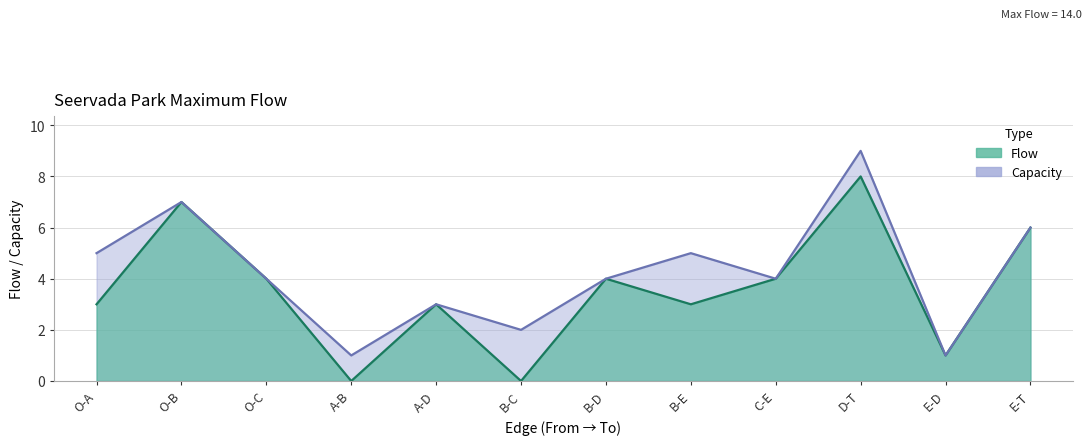

True or false: Flow has more than 0 points higher than both neighbors.

True